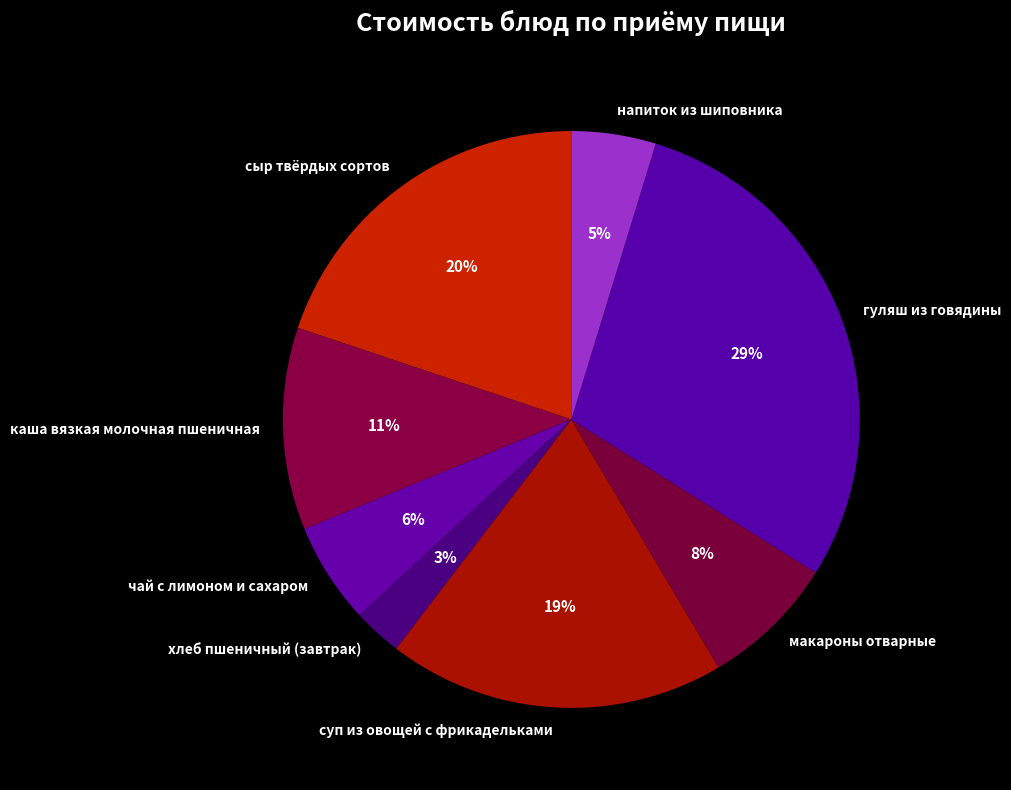

The гуляш из говядины slice represents 29% of the pie. True or false?

True